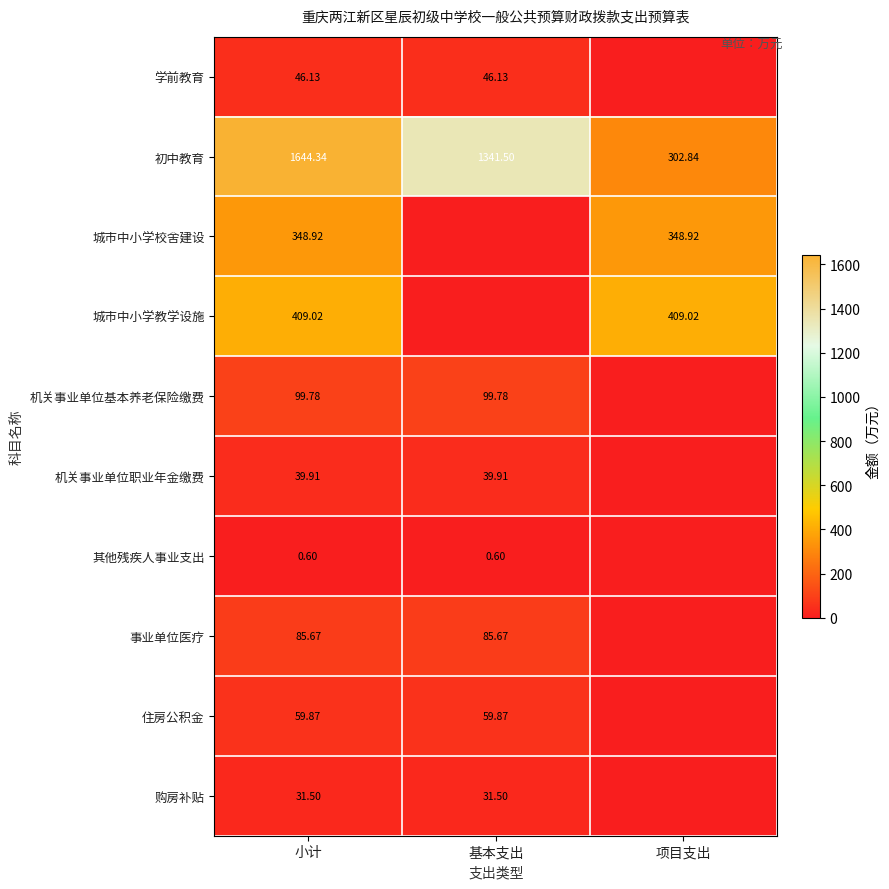

At which label is 初中教育 closest to 973?

基本支出